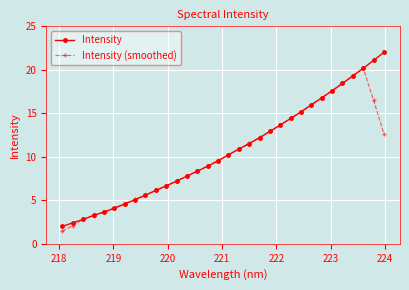

Count the number of data series in this chart.

2